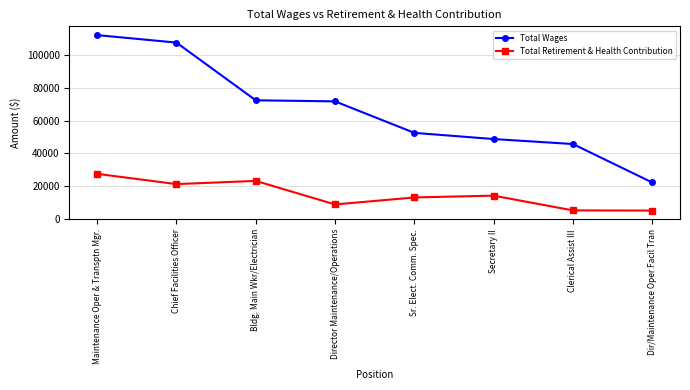

The Total Wages series shows 26729 at Sr. Elect. Comm. Spec.. True or false?

False